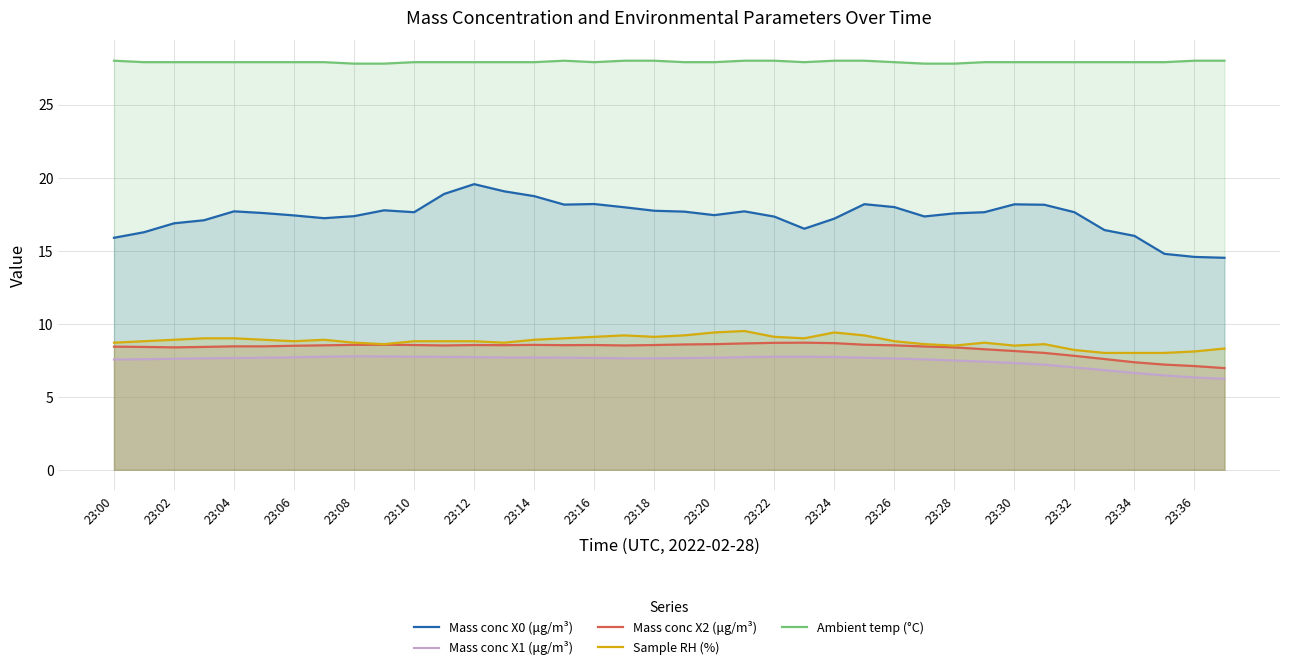

What is the value of the Sample RH (%) point at the 28th from the left?

8.6